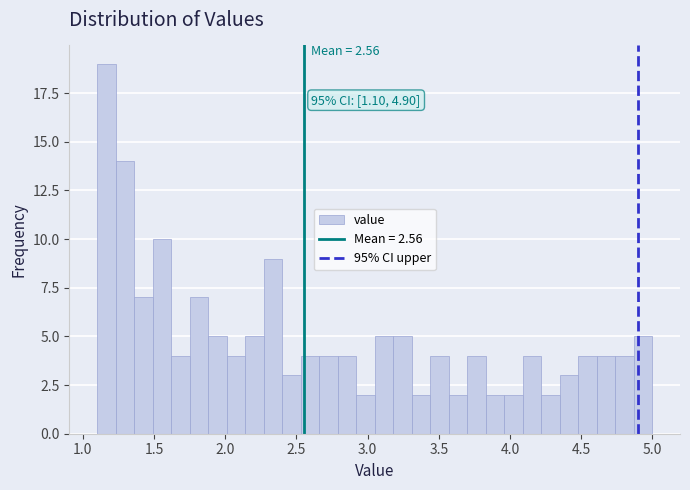

Around what value on the x-axis is the tallest bar? Give the approximate position of its centre, as read against the axis.

1.15